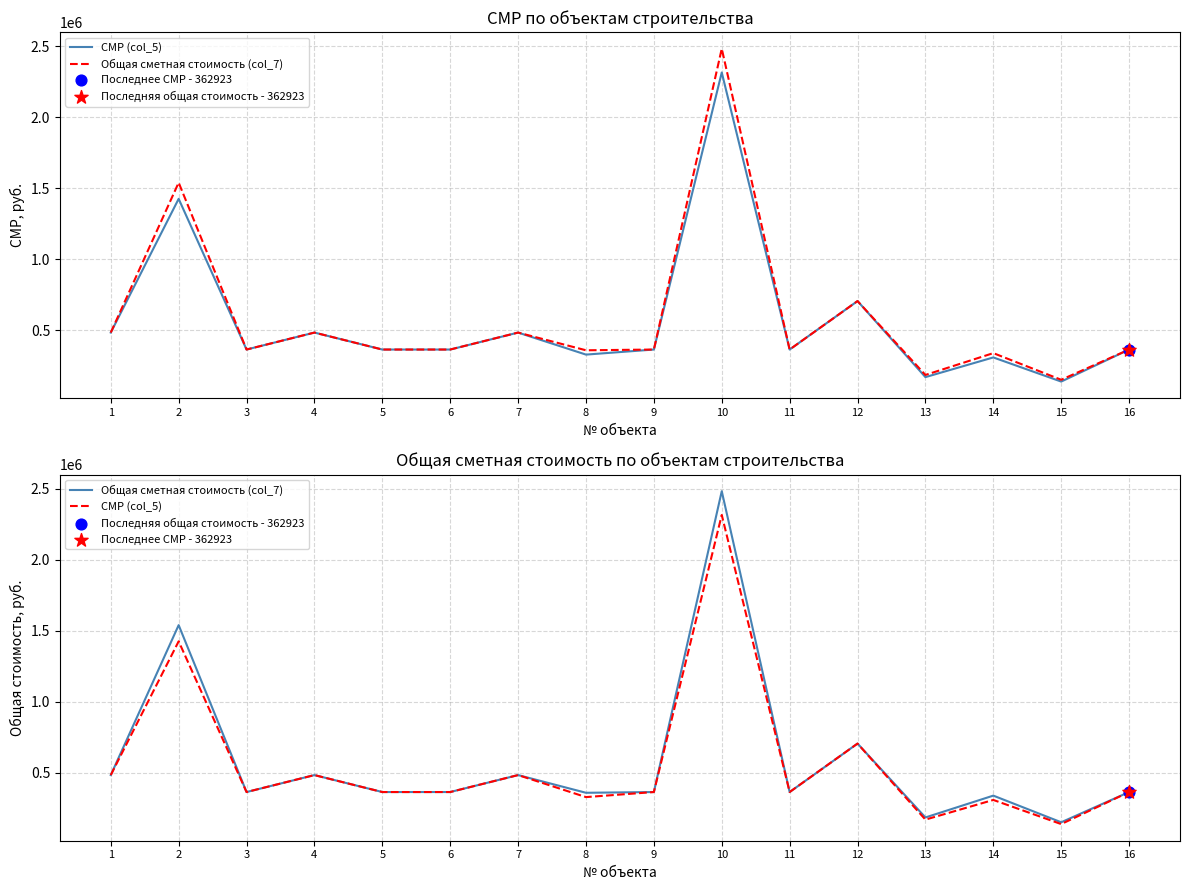

Which series contains the highest Y value?

Общая сметная стоимость (col_7)